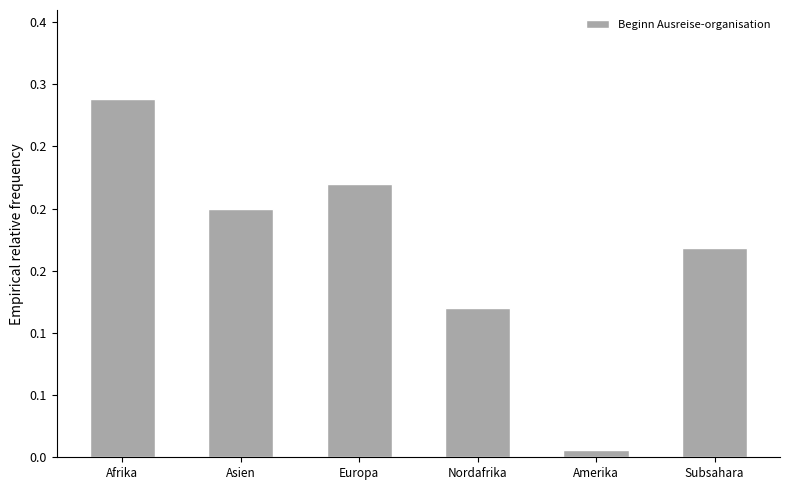

What is the label of the 5th bar from the left?

Amerika